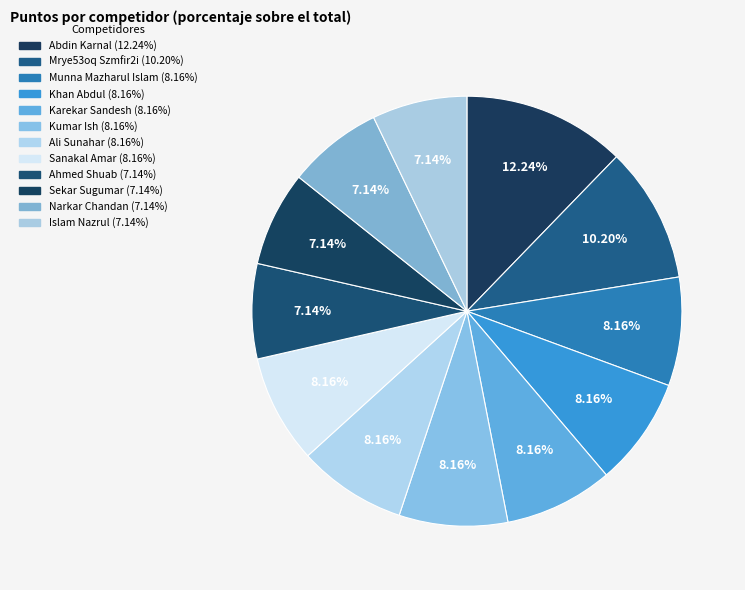

Is the sum of Ali Sunahar and Khan Abdul greater than half?

No